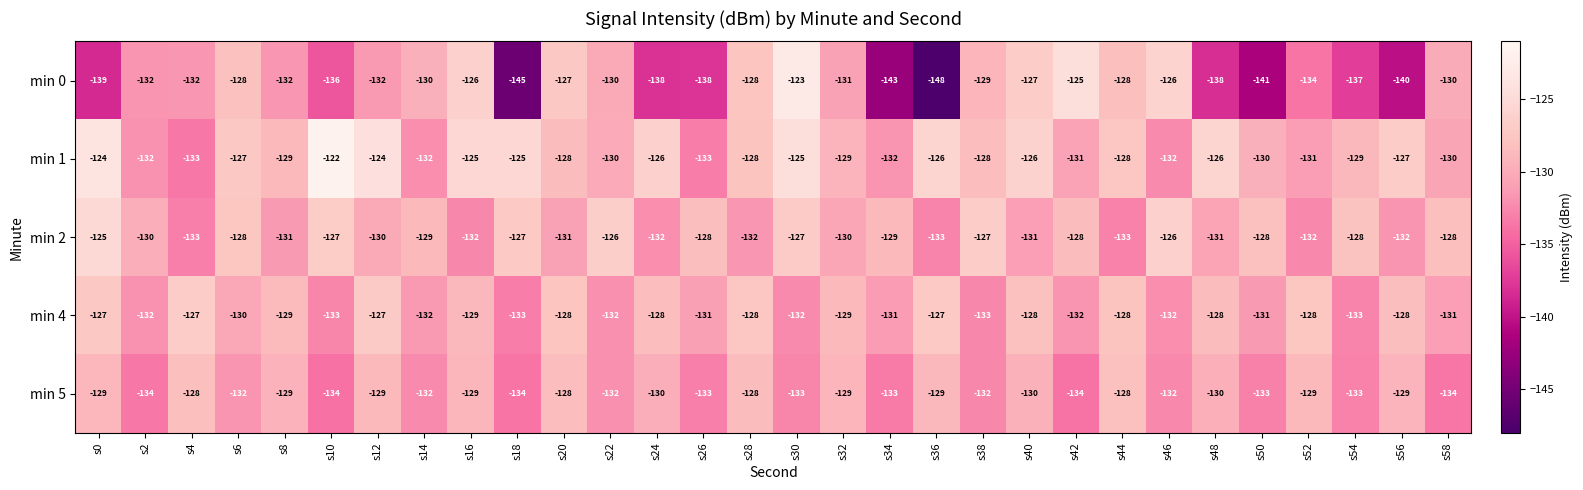

The value of min 1 at s6 is -127. True or false?

True